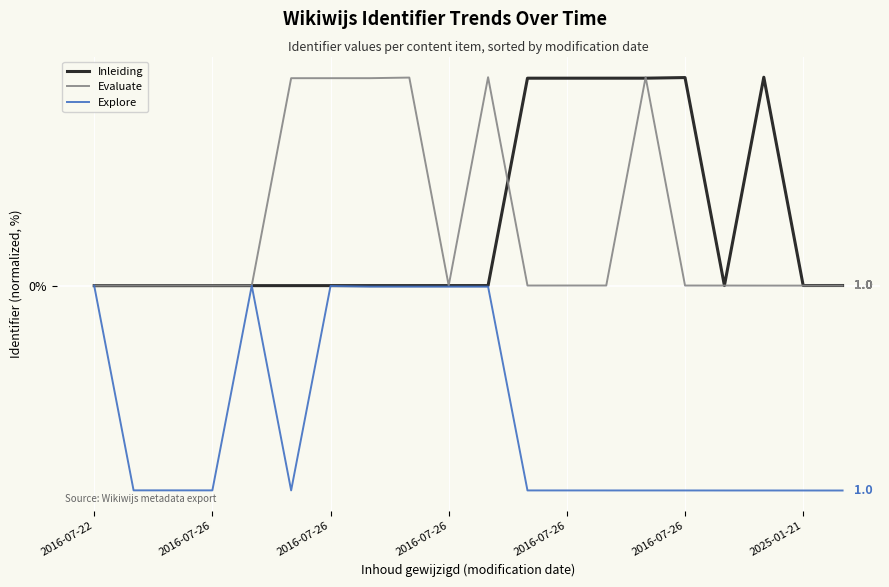

What are all the series names shown in the legend?

Inleiding, Evaluate, Explore